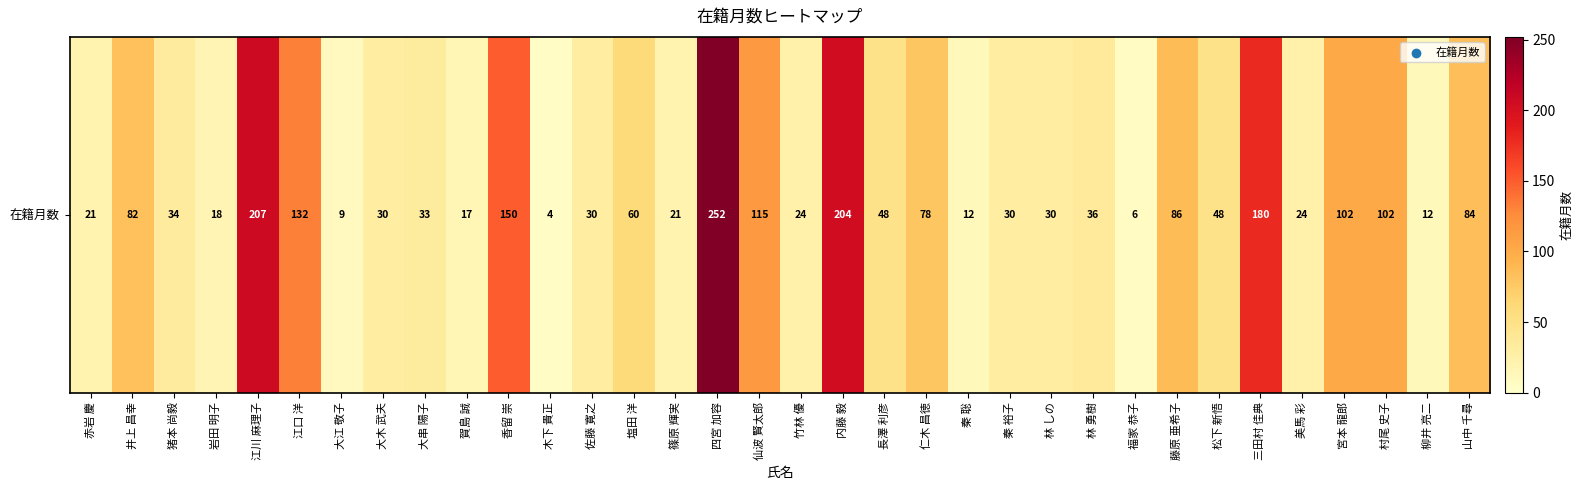

The chart shows a value of 102 at 村尾 史子. True or false?

True